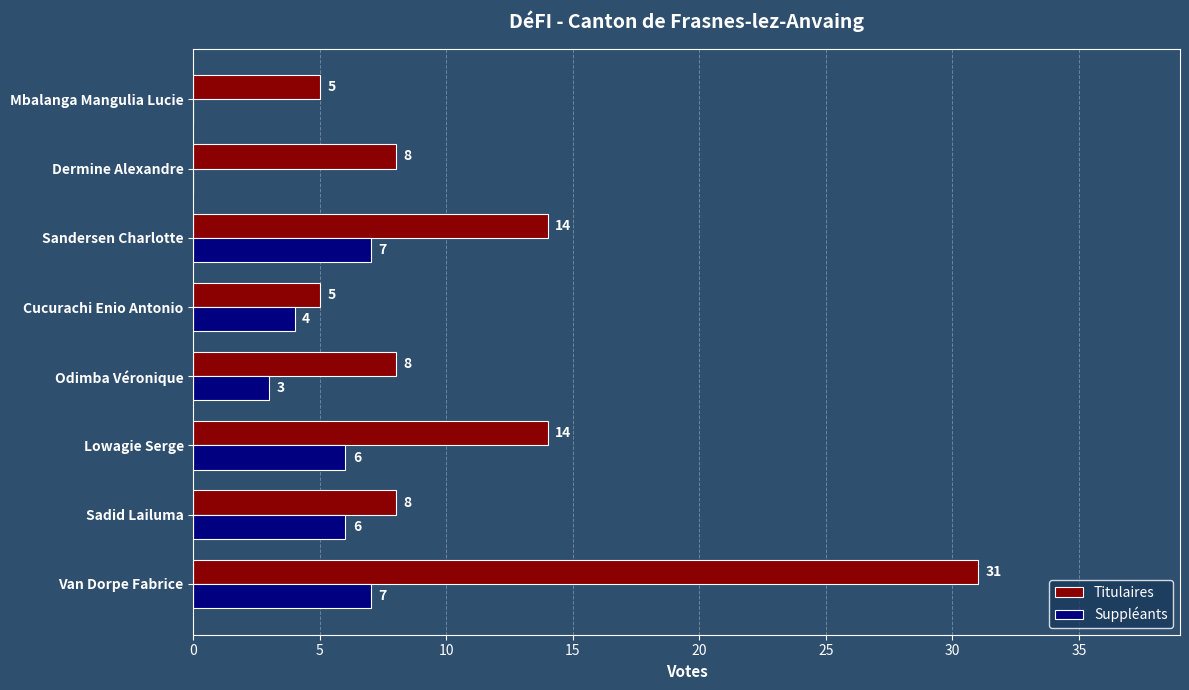

What is the total value across all series at Mbalanga Mangulia Lucie?

5